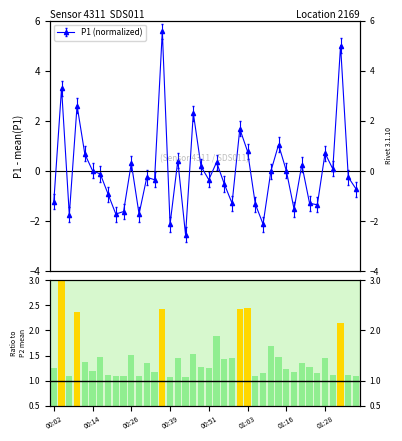

What is the sum of all values?

58.5